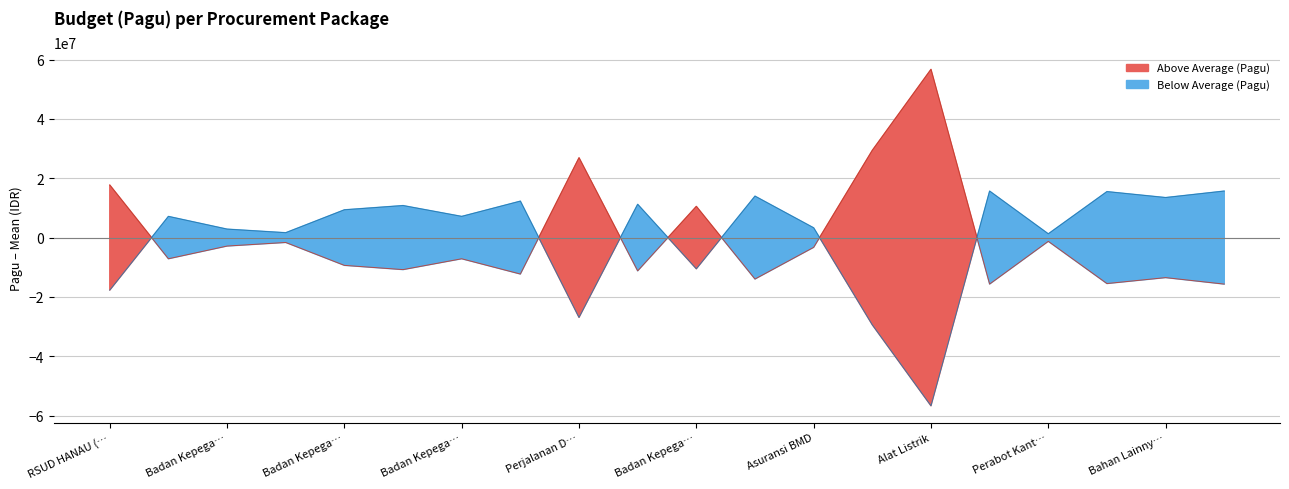

What is the difference between the values at 13 and 17?

44907520.0